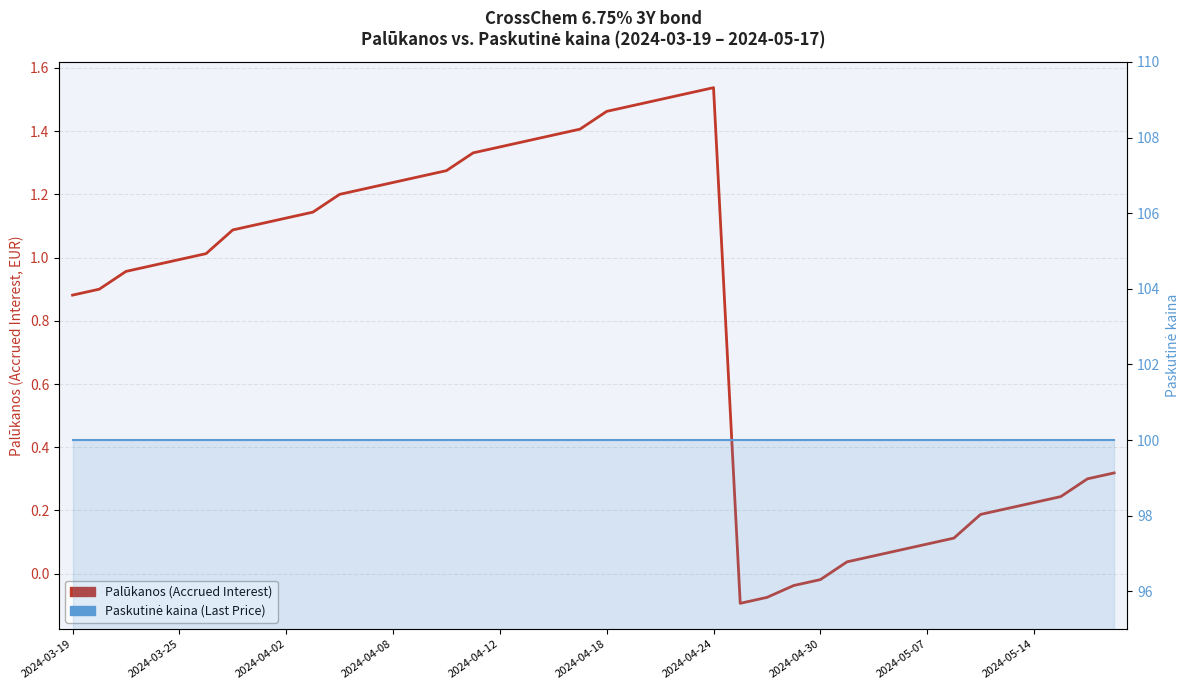

What is the sum of the Paskutinė kaina (CrossChem 6.75% 3Y bond) values at 23 and 14?

200.0